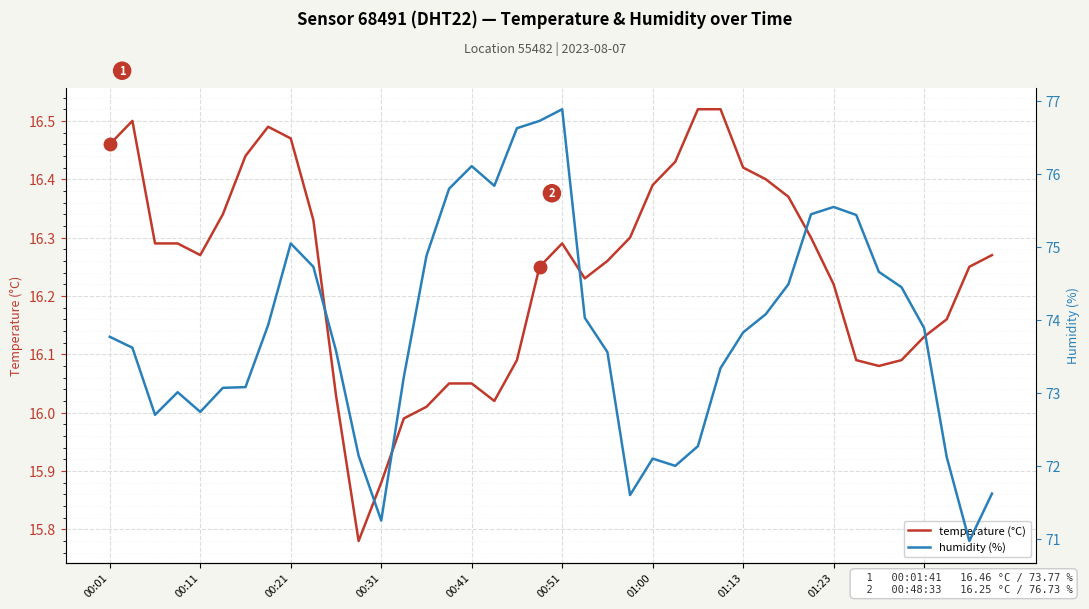

What value does the humidity (%) series have at 22?

73.6